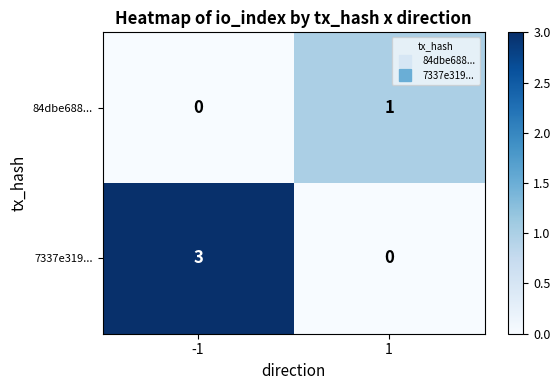

Rank the series by their average value, from highest to lowest.

7337e319..., 84dbe688...